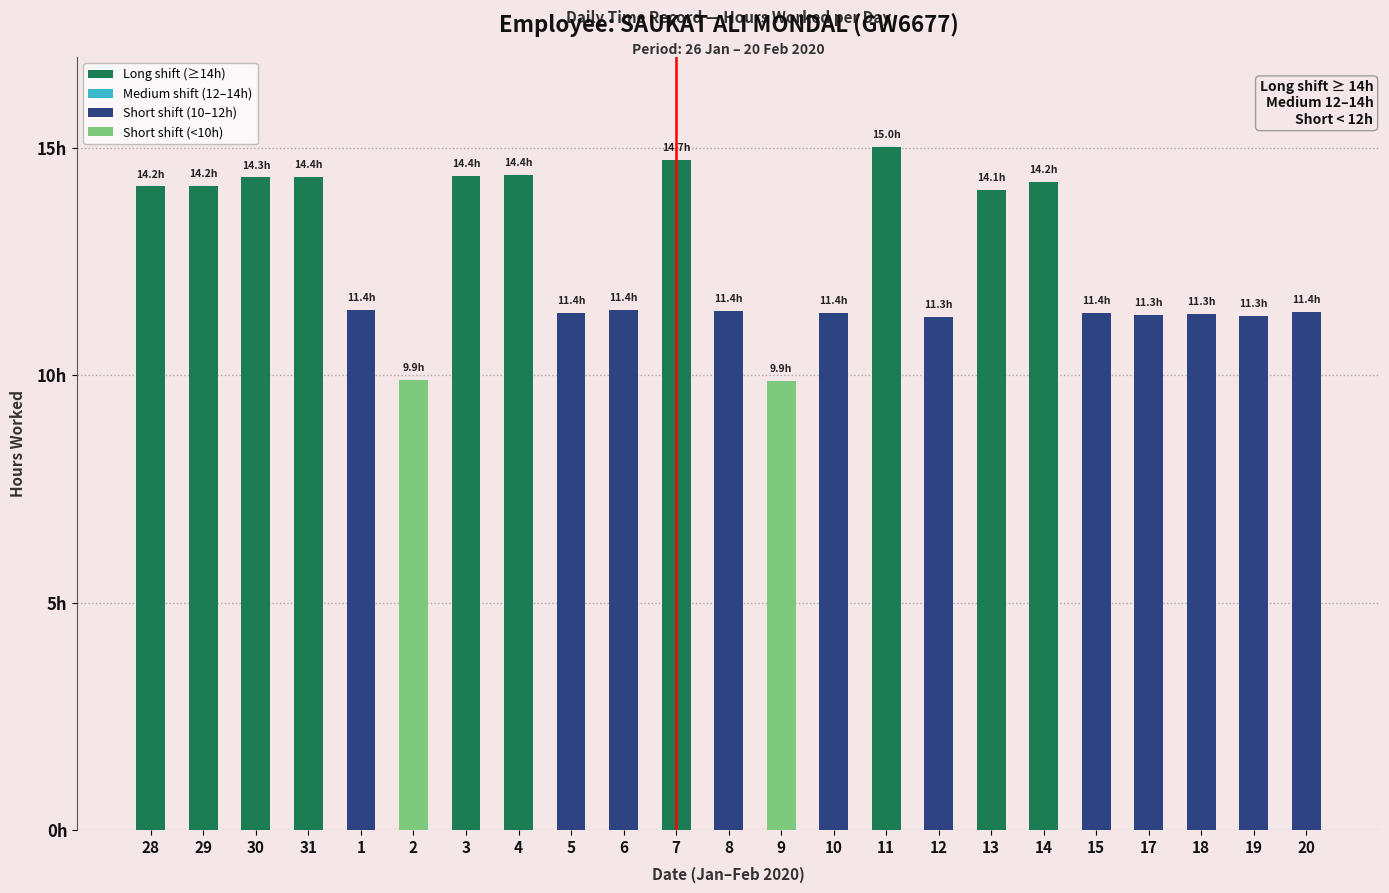

Does the chart contain any negative values?

No